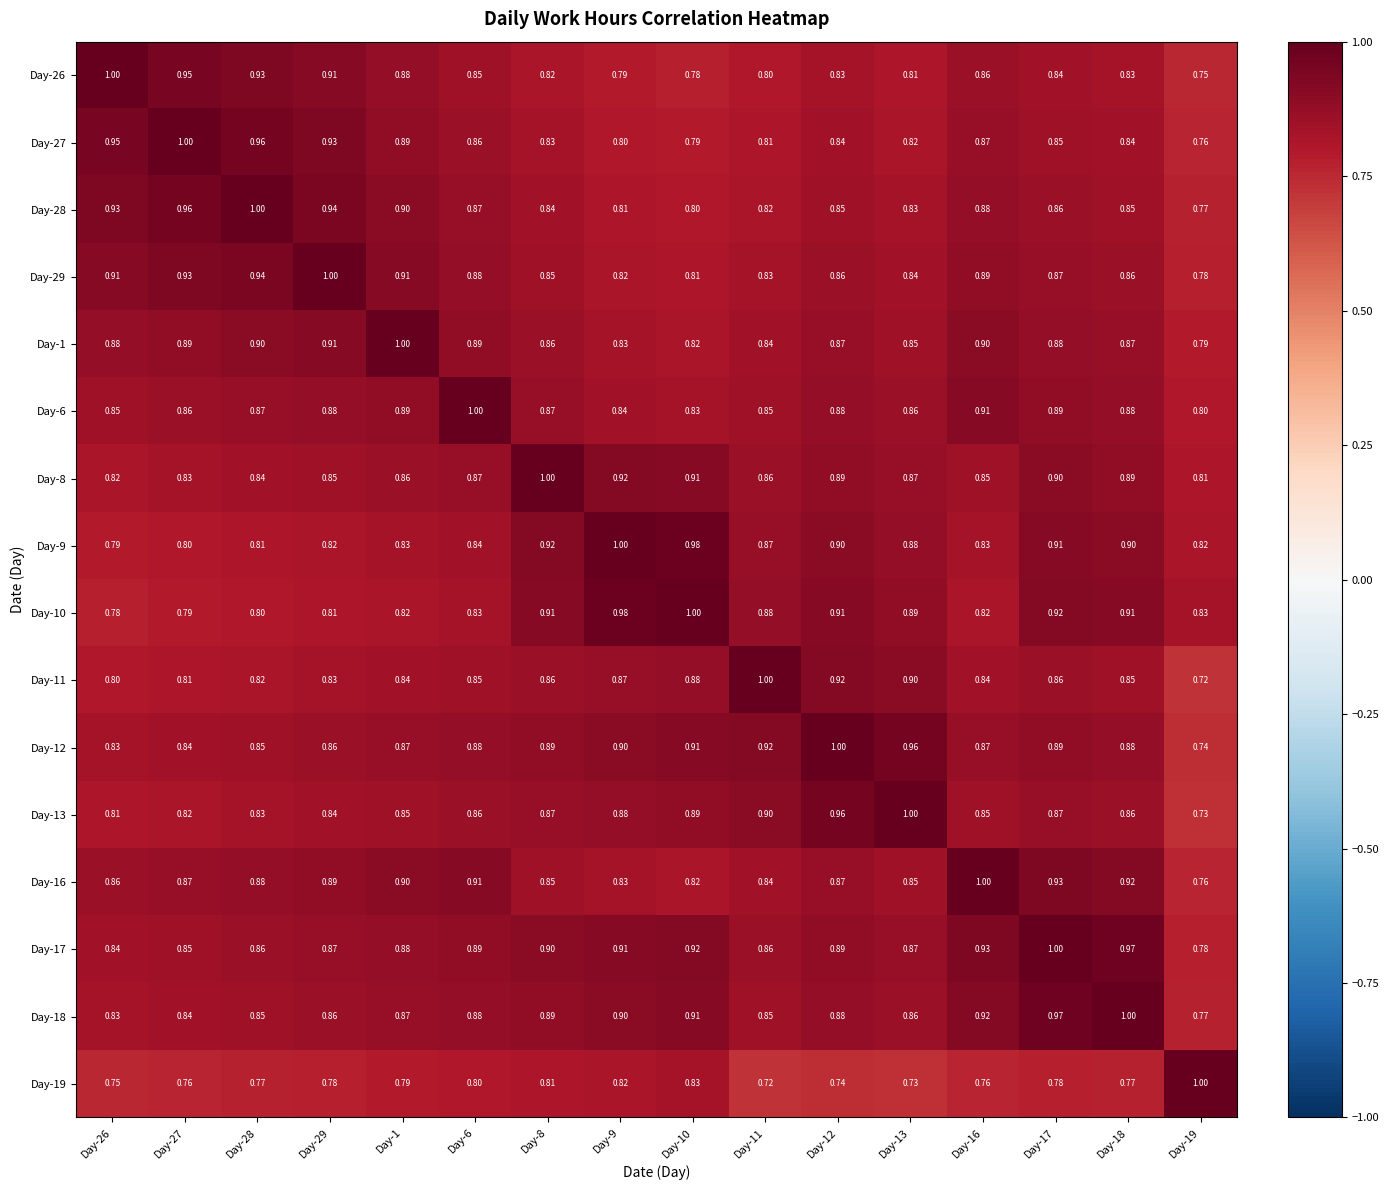

Is the value of Day-8 at Day-19 greater than the value of Day-12 at Day-27?

No